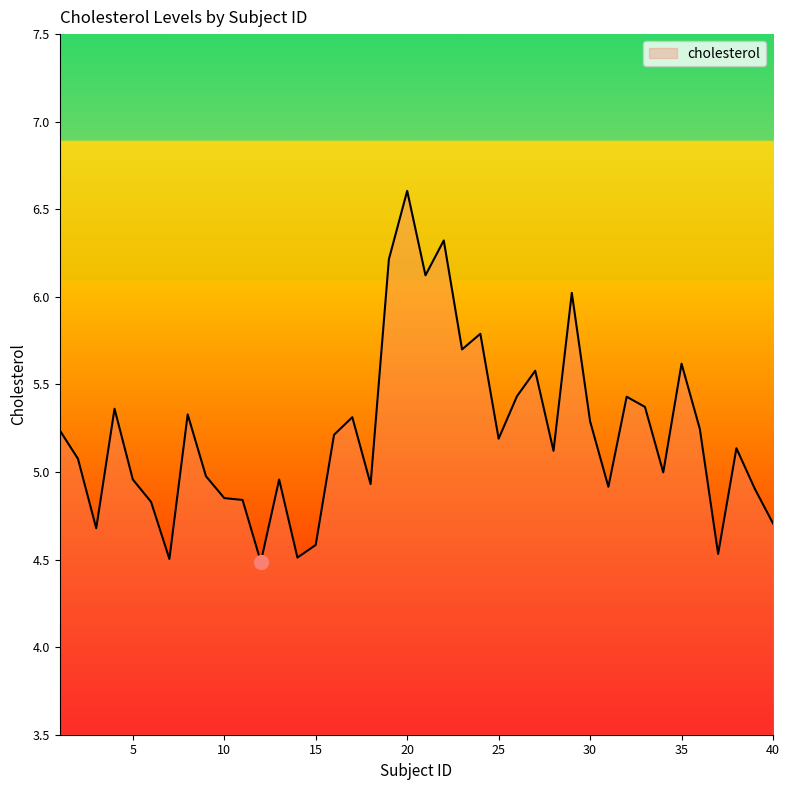

What is the maximum value shown in the chart?

6.6